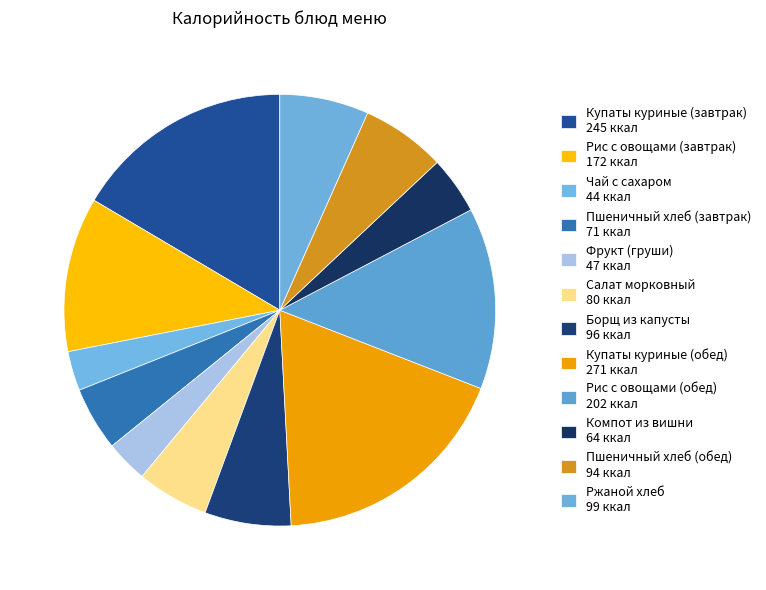

True or false: Рис с овощами (обед) accounts for 26% of the total.

False